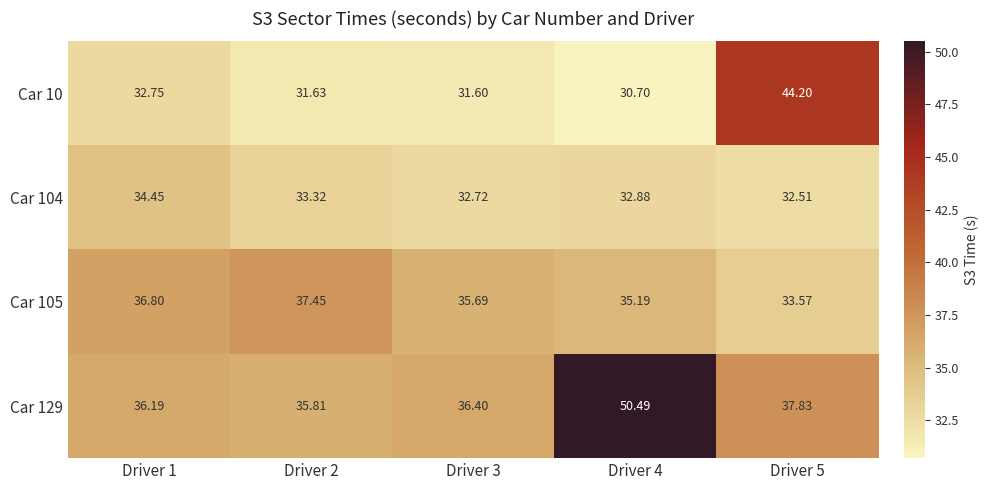

Is the value of Car 105 at Driver 5 greater than the value of Car 129 at Driver 1?

No